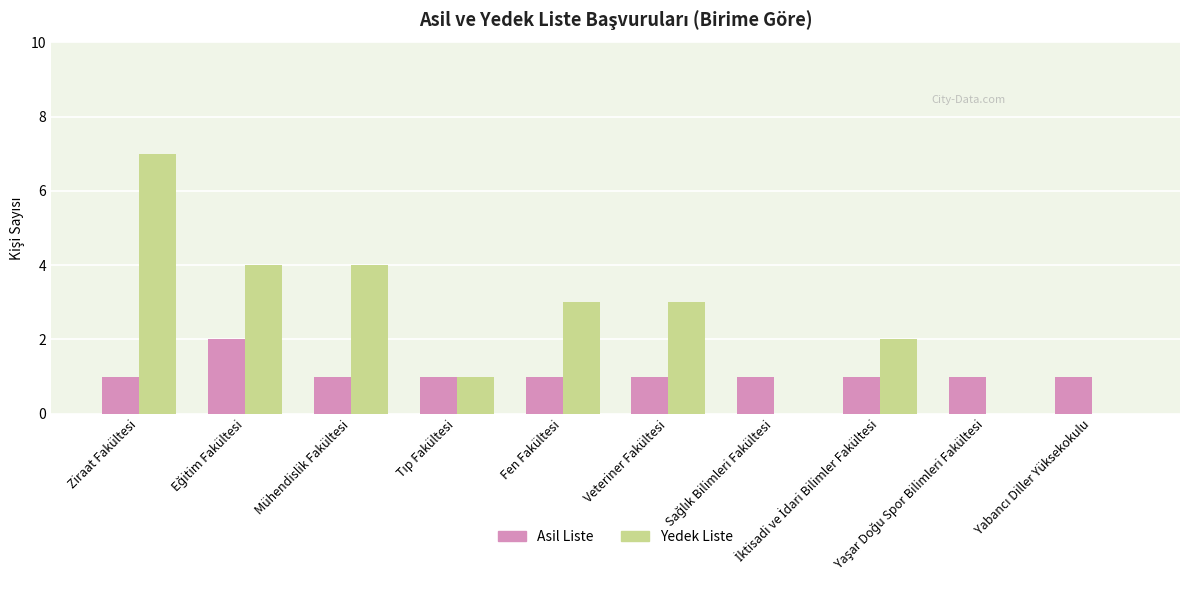

Count the number of data series in this chart.

2